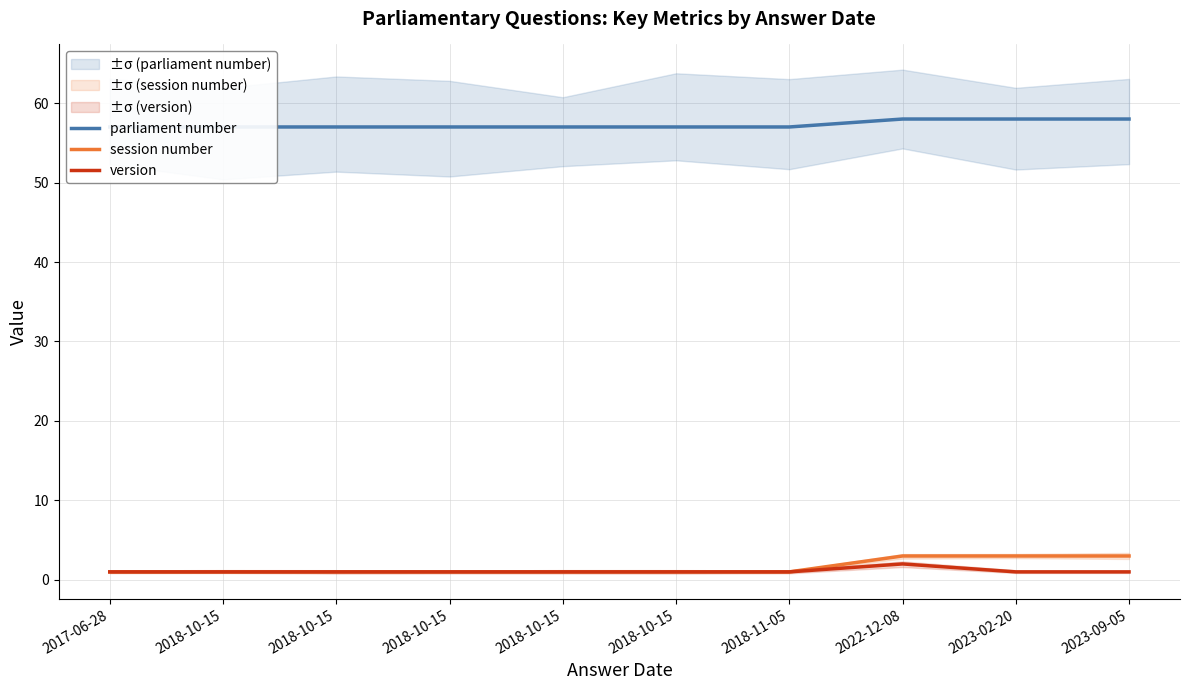

Between 2017-06-28 and 2022-12-08, which series saw the biggest shift?

session number